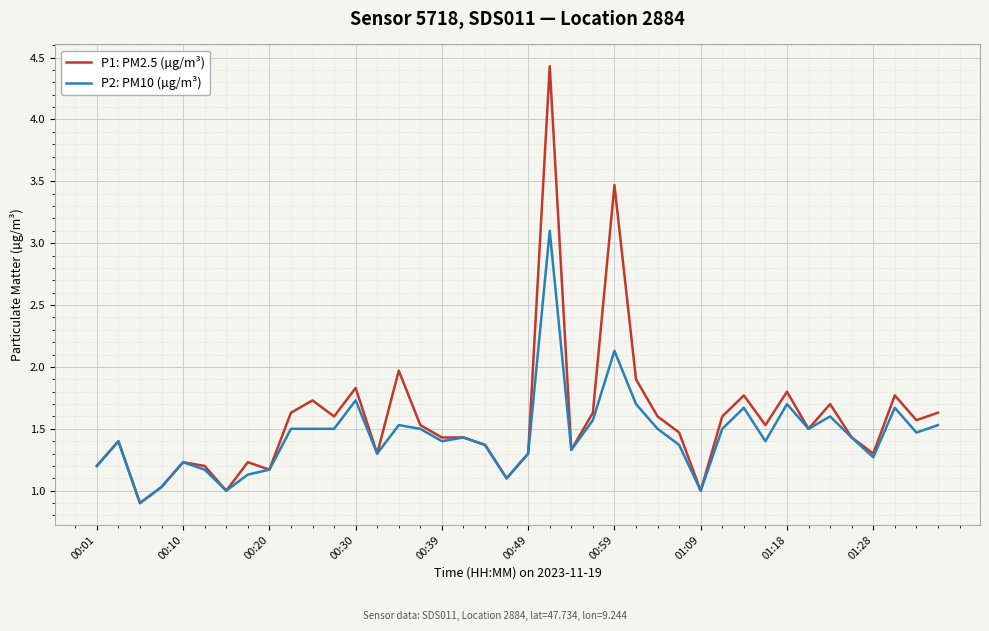

List the series in order of their peak value, highest first.

P1: PM2.5 (µg/m³), P2: PM10 (µg/m³)